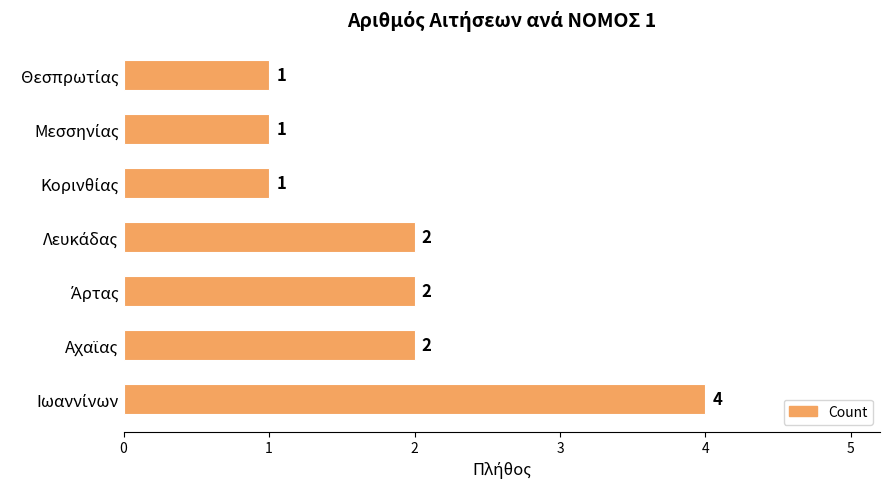

How many data points are less than 2?

3